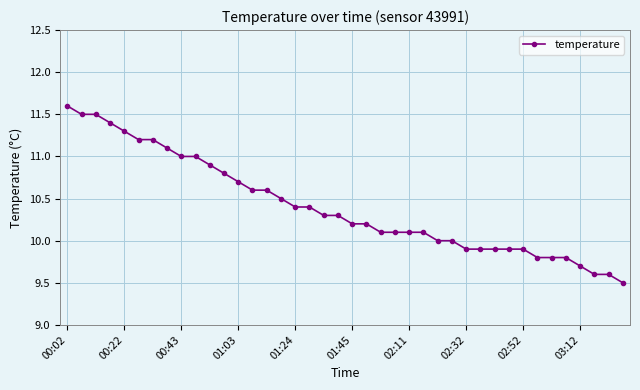

Reading left to right, list all the values displayed in this chart.

11.6	11.5	11.5	11.4	11.3	11.2	11.2	11.1	11.0	11.0	10.9	10.8	10.7	10.6	10.6	10.5	10.4	10.4	10.3	10.3	10.2	10.2	10.1	10.1	10.1	10.1	10.0	10.0	9.9	9.9	9.9	9.9	9.9	9.8	9.8	9.8	9.7	9.6	9.6	9.5